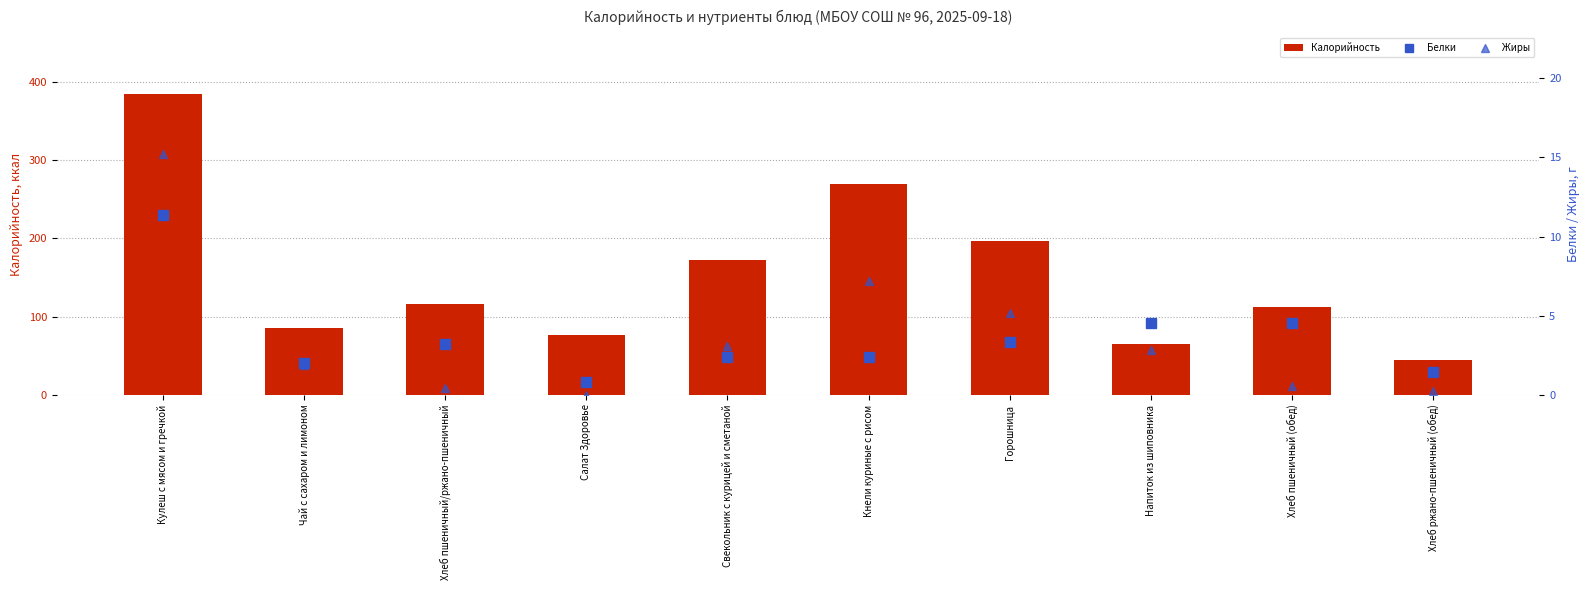

At which label is Жиры closest to 7?

Кнели куриные с рисом